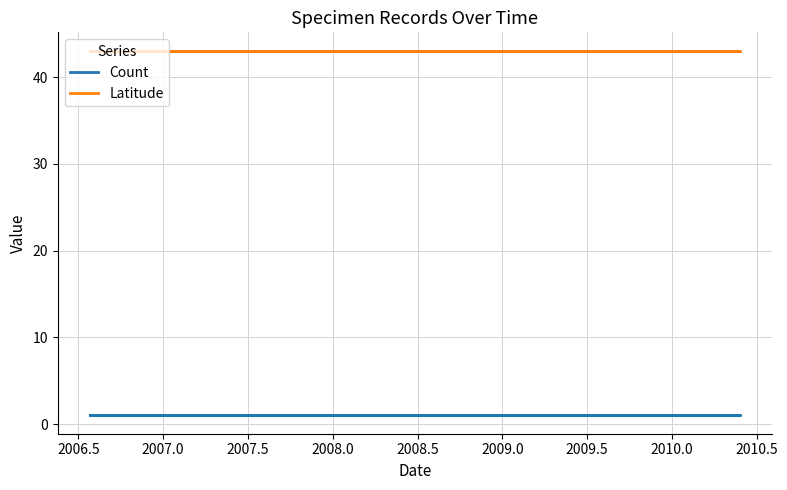

True or false: Count has more than 0 interior local peaks.

False